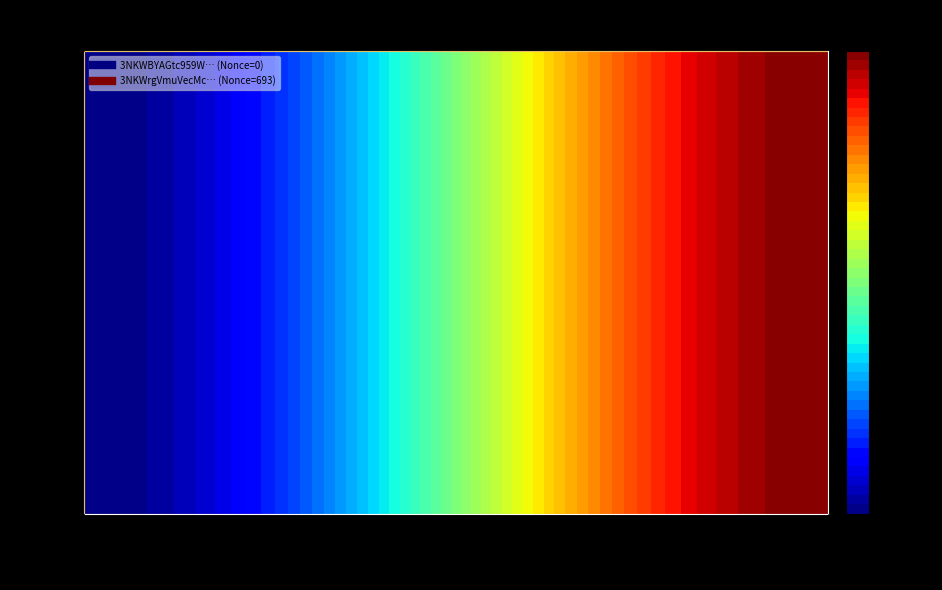

At how many categories does at least one series exceed 219?

15